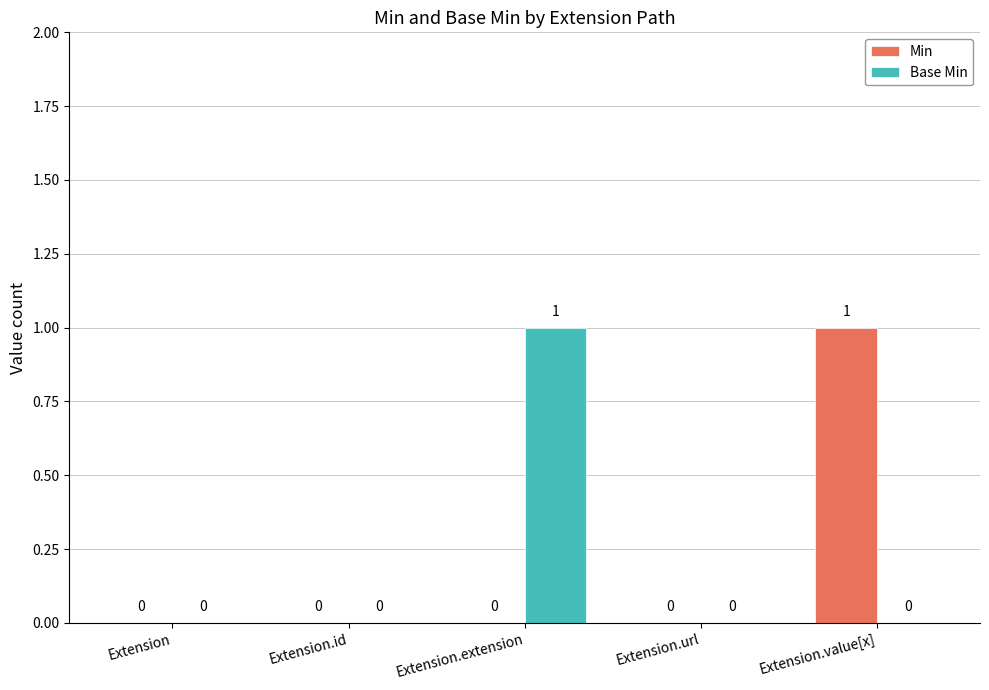

Count the Base Min values in the range 0 to 1.

5